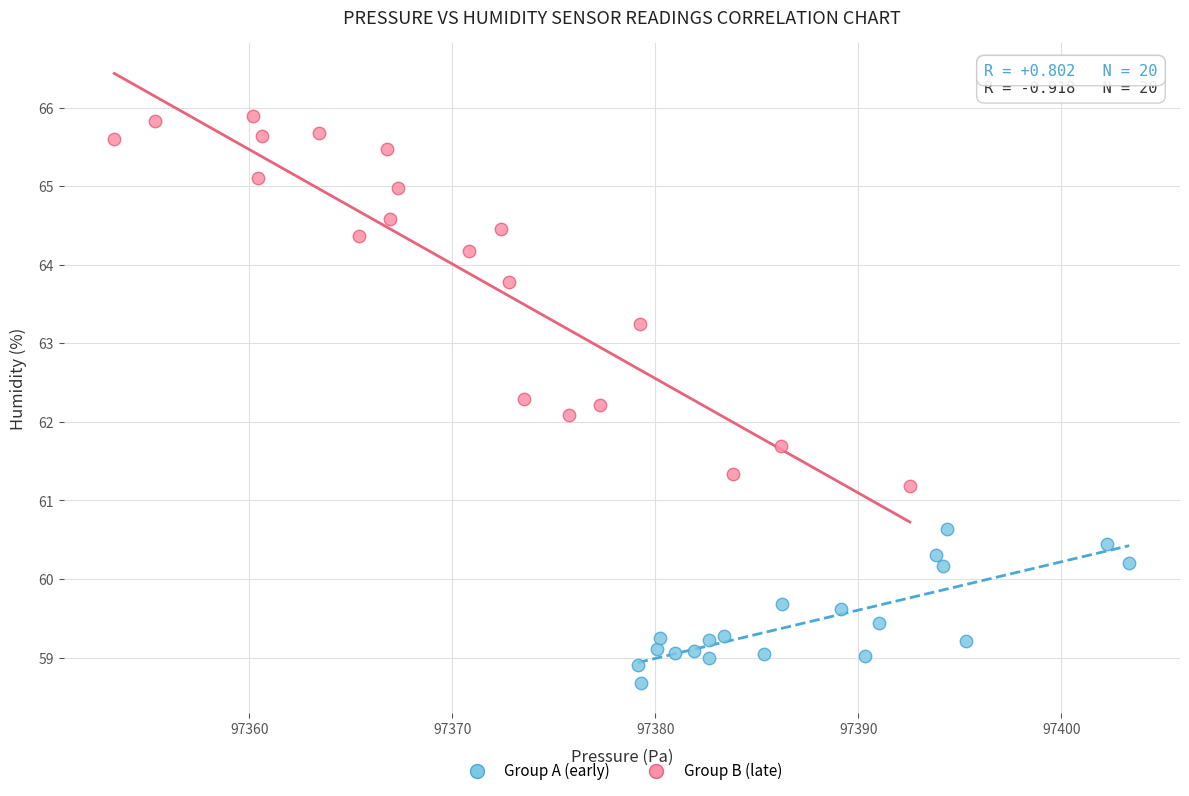

Which series contains the lowest Y value?

Group A (early)